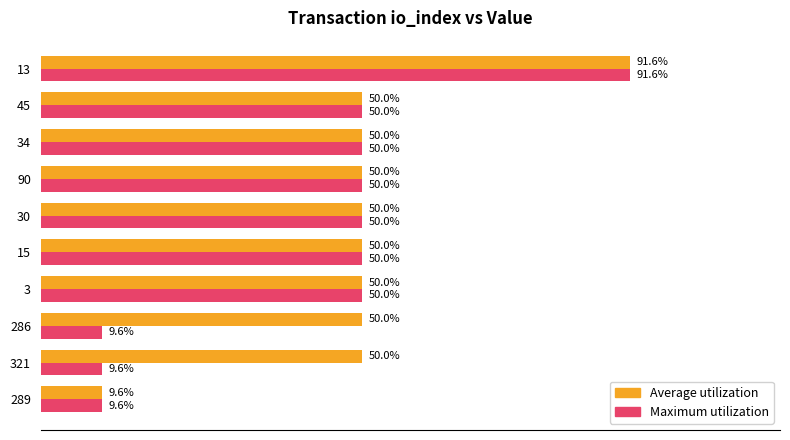

Which series changed the most between 321 and 34?

Maximum utilization